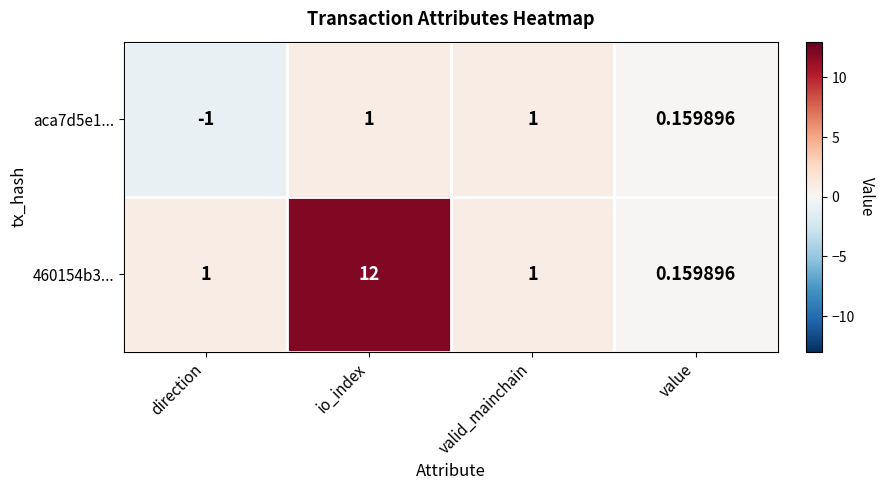

Which label corresponds to the smallest value in the chart?

direction